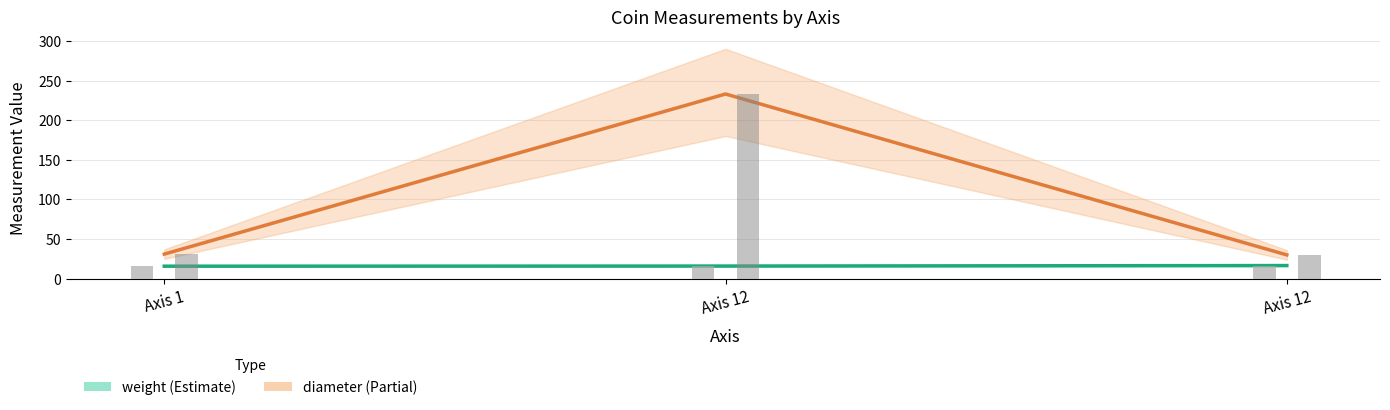

How many bars are there in each group?

2